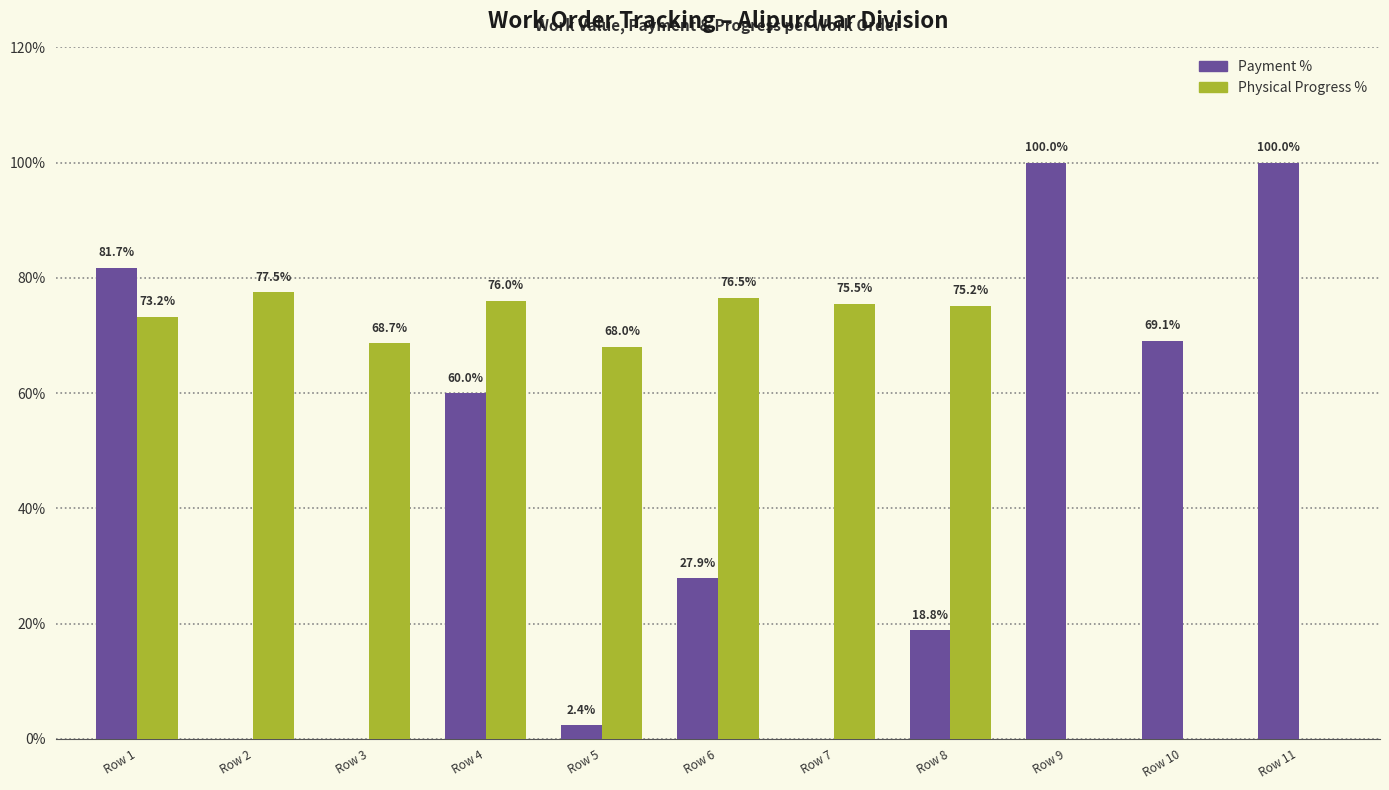

Which series has the widest spread of values?

Payment %